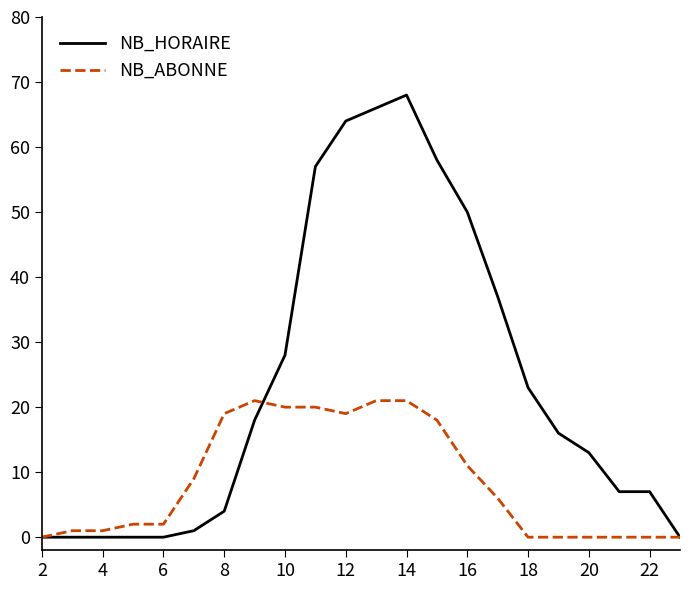

Which series has the widest spread of values?

NB_HORAIRE